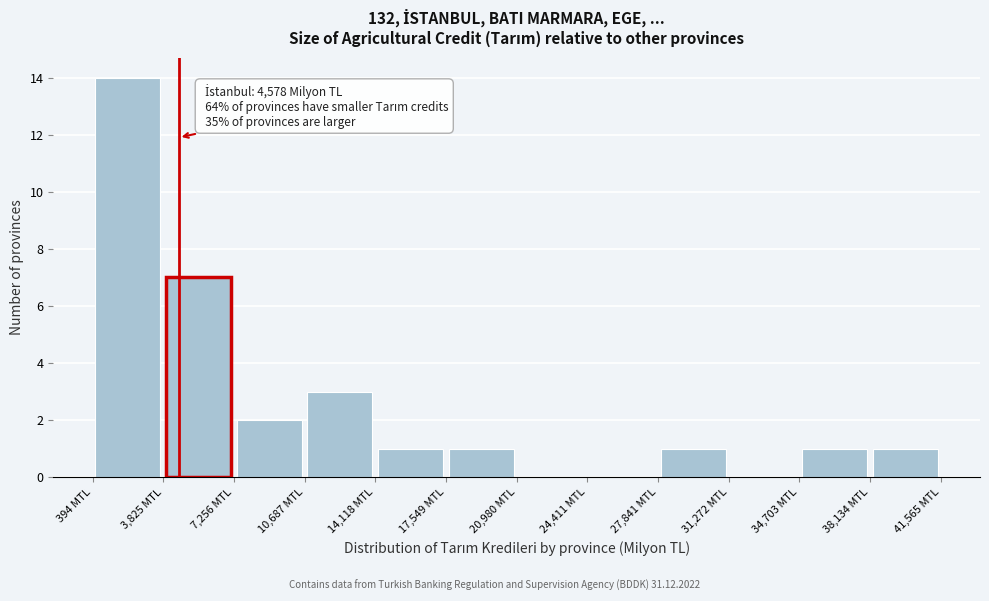

Over which range of the x-axis is the bar tallest?

500 to 4000